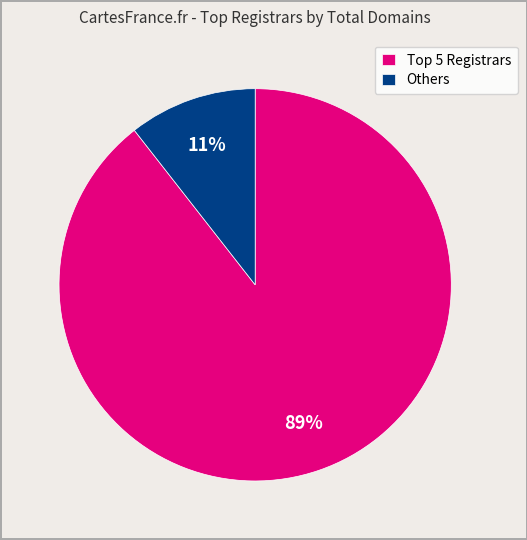

To the nearest percent, what is the average slice percentage?

50%